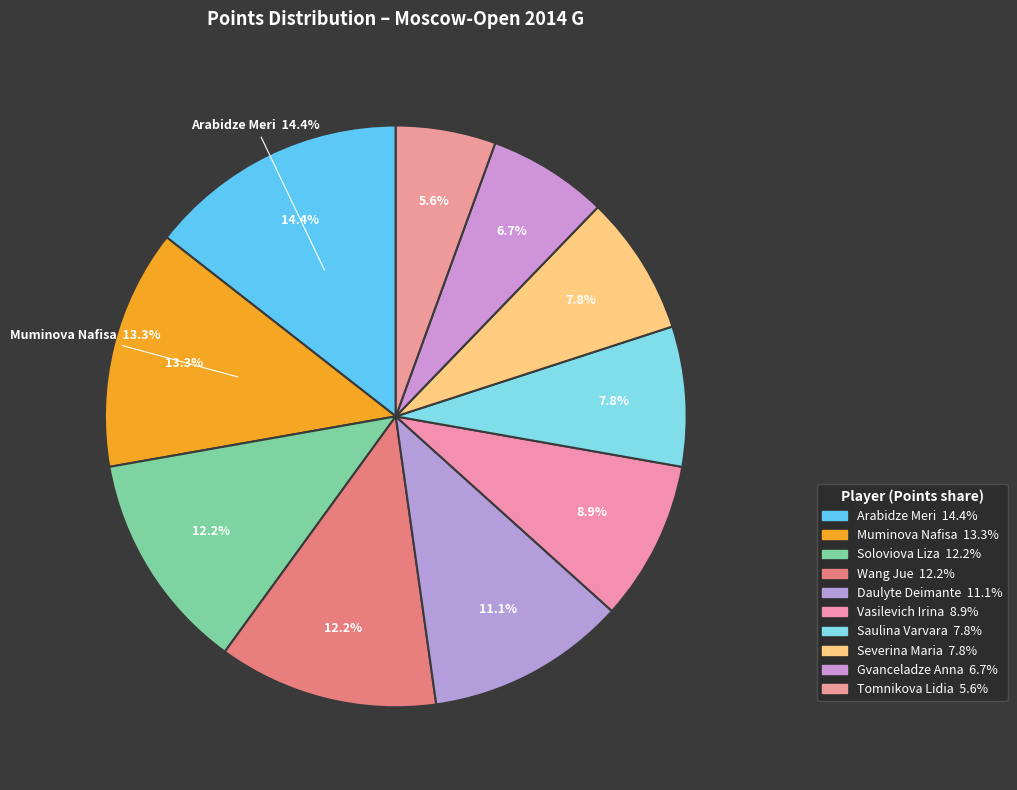

Is the sum of Gvanceladze Anna and Soloviova Liza greater than half?

No